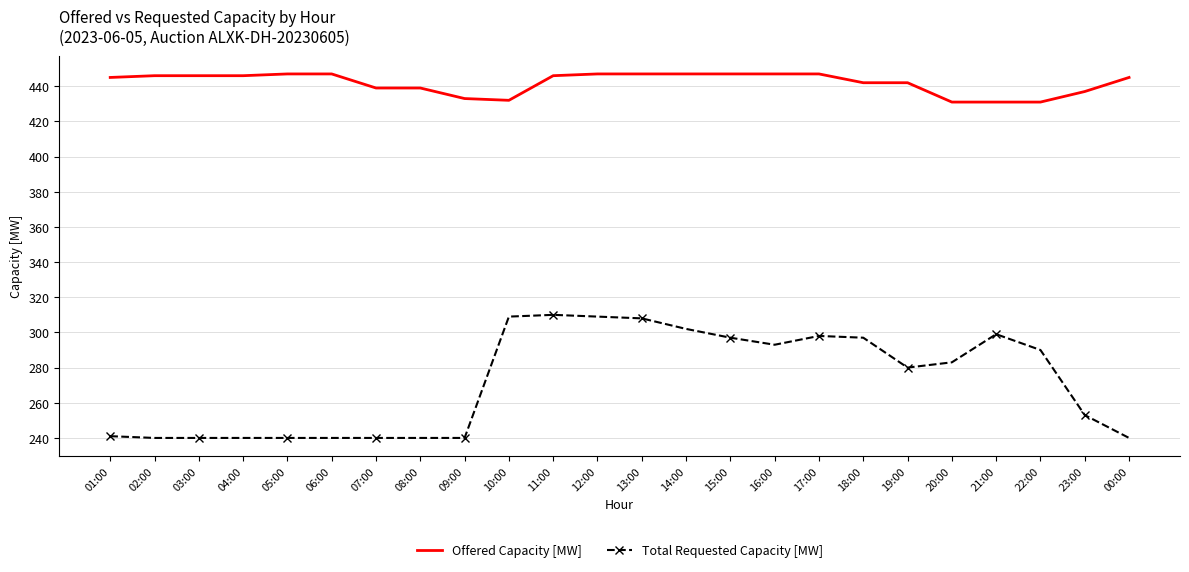

The Offered Capacity [MW] series shows 765 at 06:00. True or false?

False